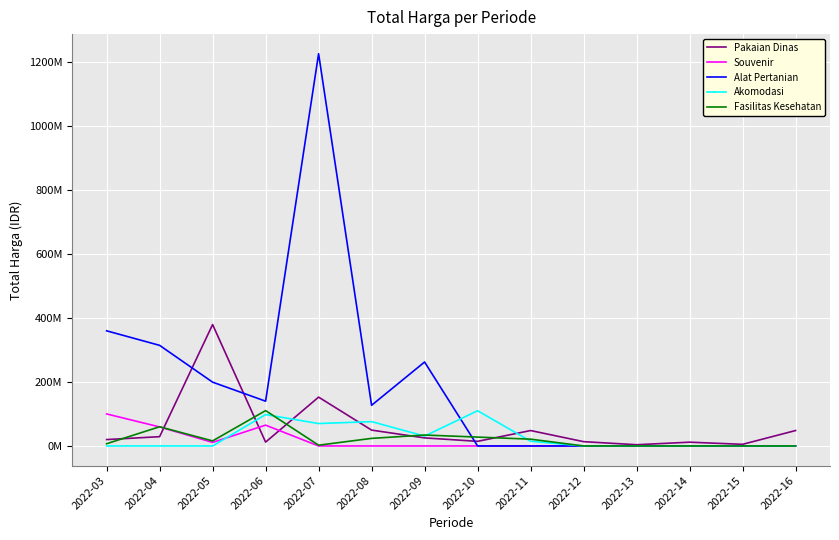

Does the chart display data point markers on the line(s)?

No